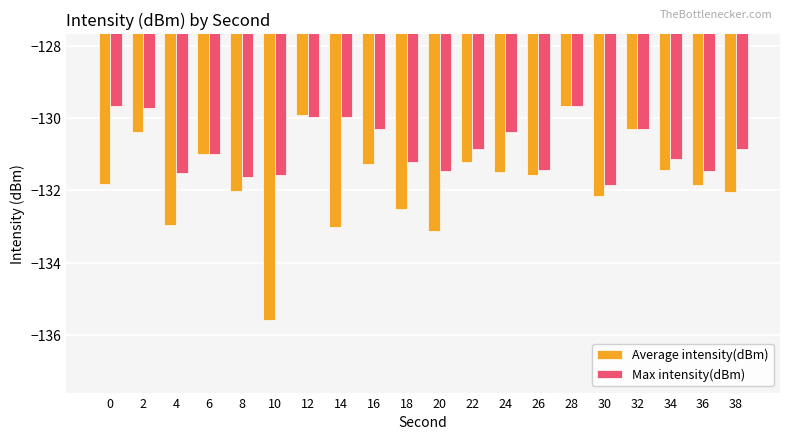

Which series has the largest total across all categories?

Max intensity(dBm)